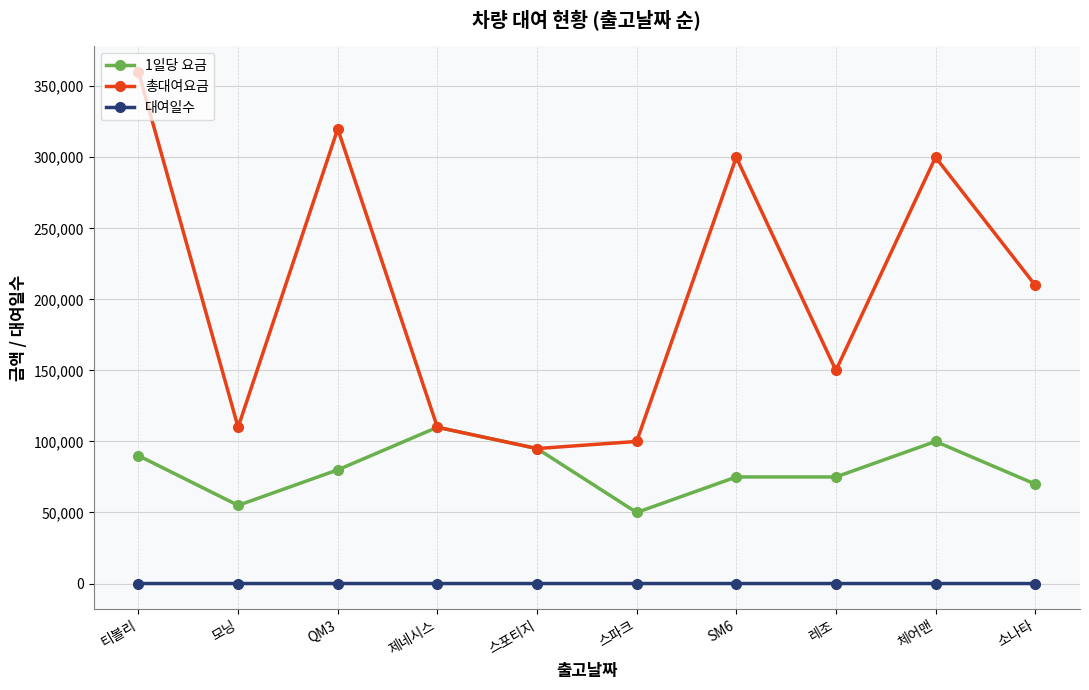

What is the label of the 3rd point from the left?

QM3